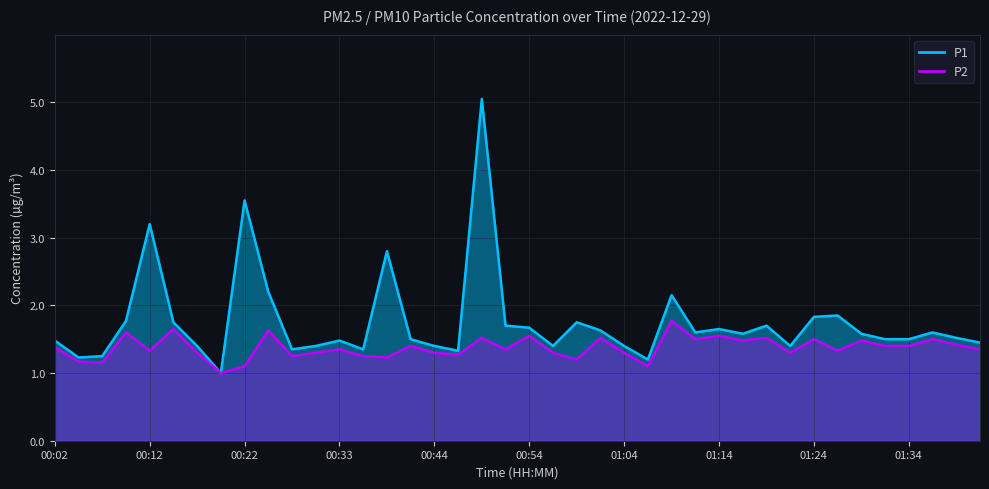

What is the label of the 9th point from the right?

01:21